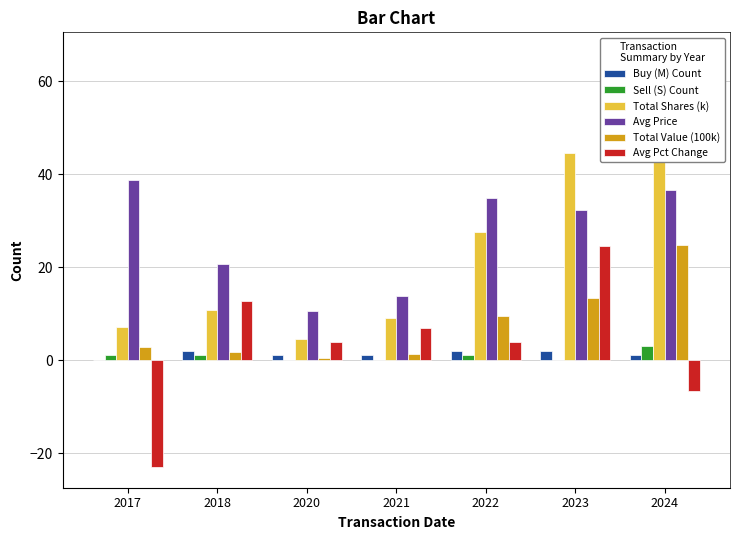

Where is Avg Price nearest to the value 24?

2018